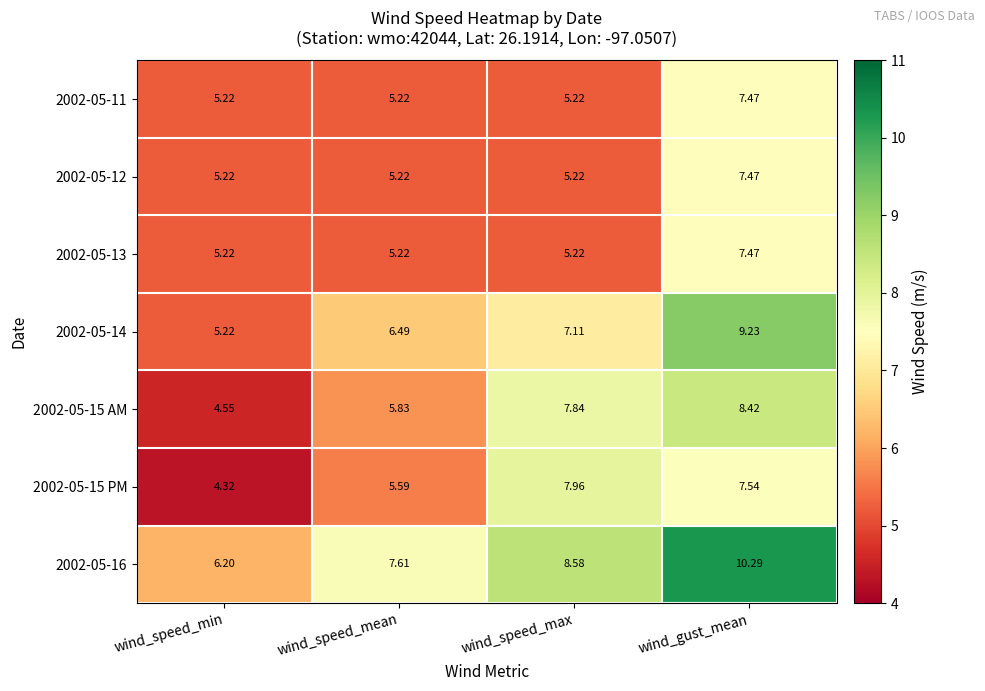

List the labels in order of 2002-05-15 AM value, smallest first.

wind_speed_min, wind_speed_mean, wind_speed_max, wind_gust_mean